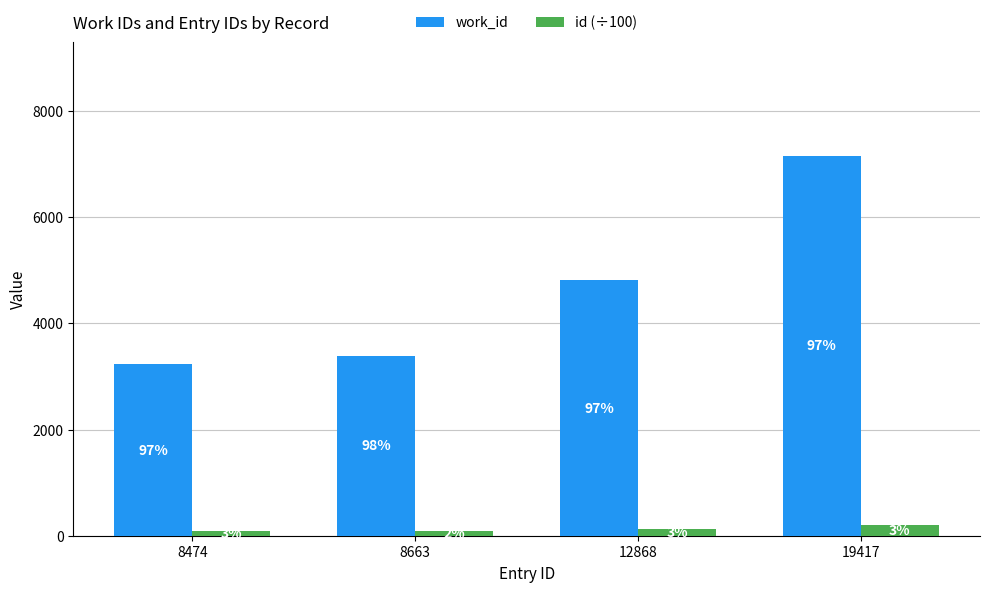

The value of id (÷100) at 8663 is 86.6. True or false?

True